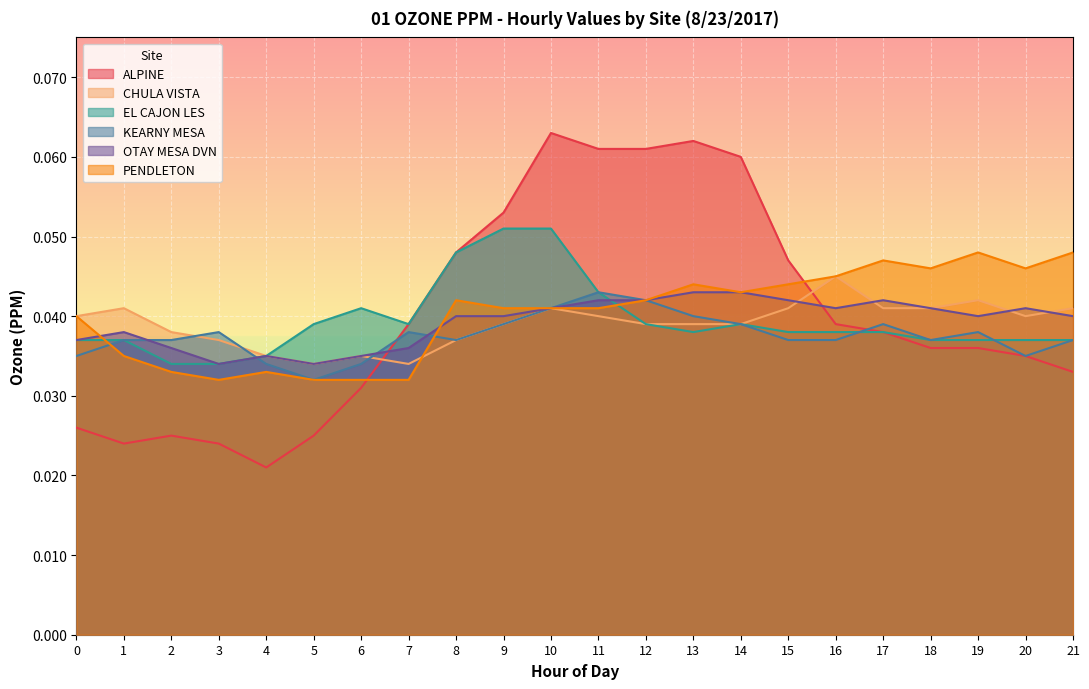

Is it true that OTAY MESA DVN equals 0.0 at 12?

True